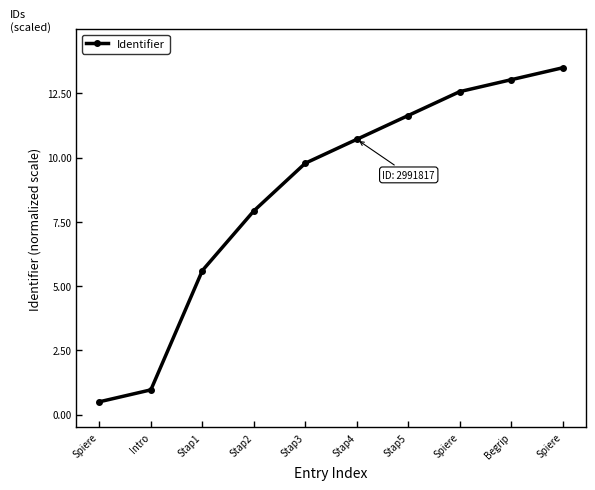

Does the chart have visible grid lines?

No